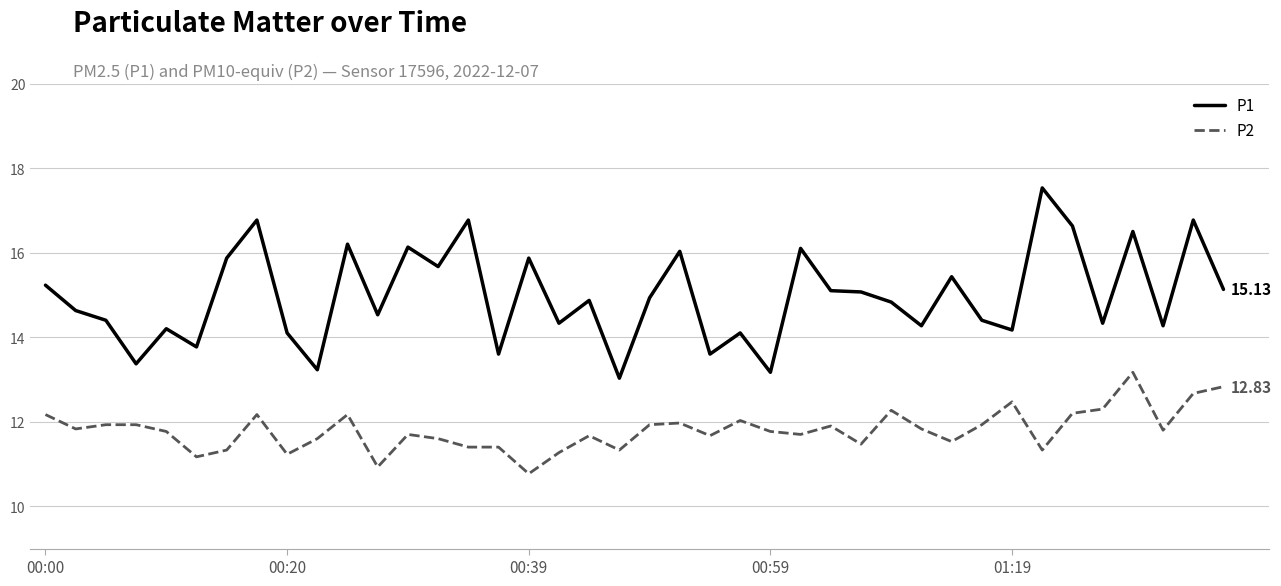

How many lines are shown in the chart?

2